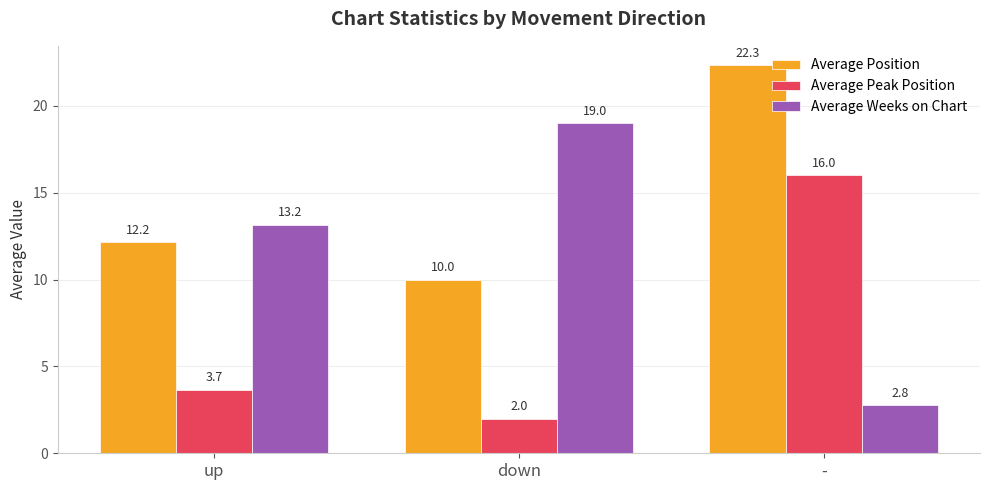

What is the difference between the Average Peak Position values at up and -?

12.4